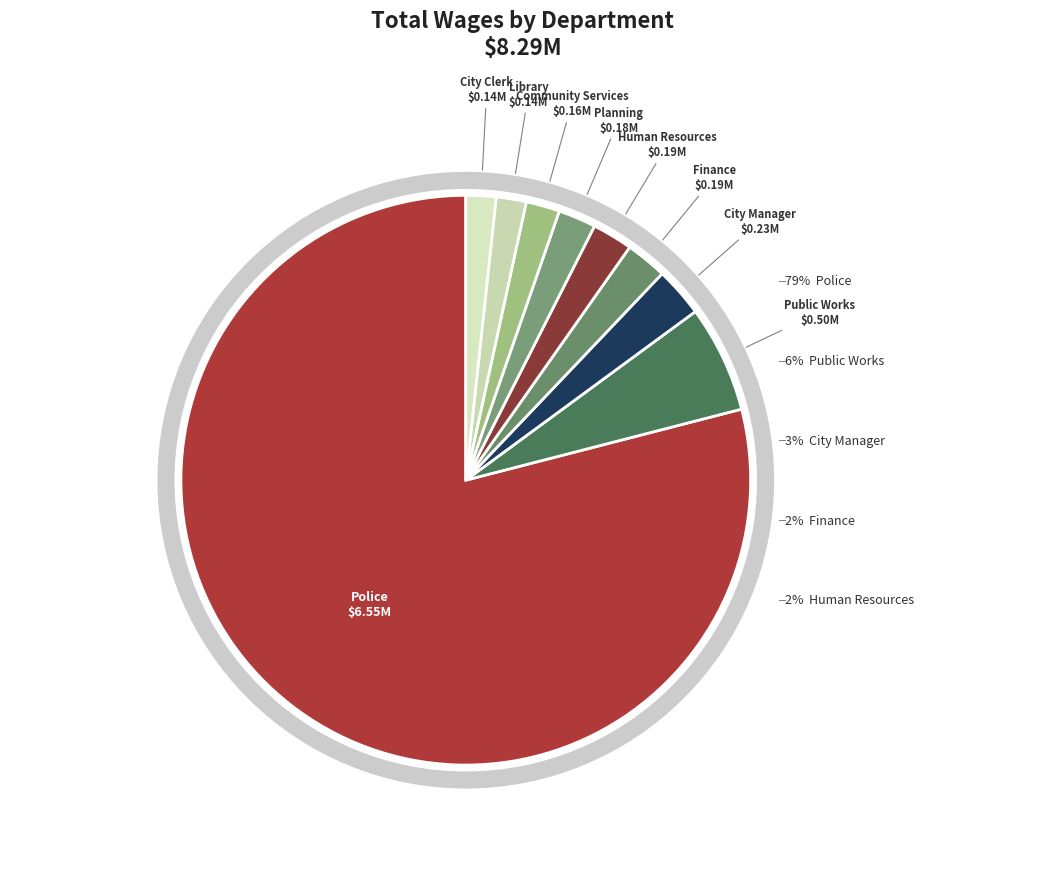

To the nearest percent, what is the difference between the largest and smallest slice percentages?

77%